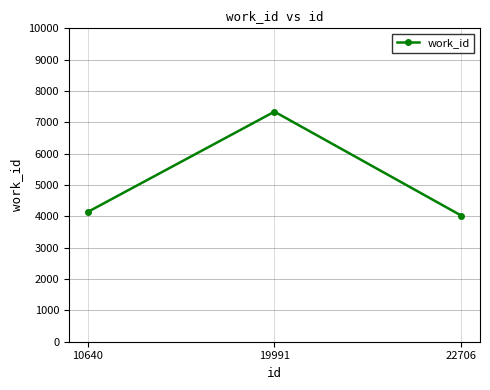

What is the value of the 2nd point from the left?

7341